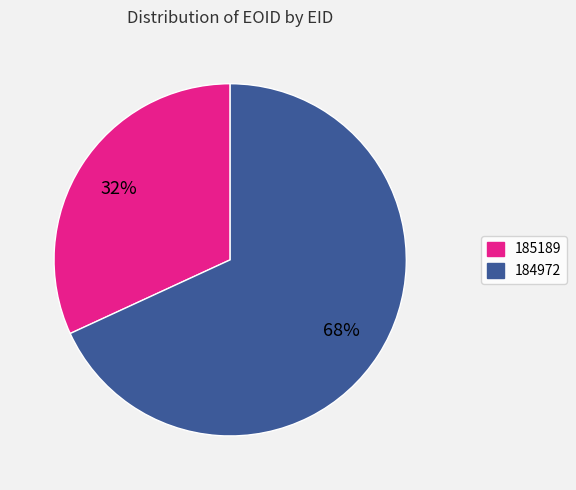

Is there any slice that represents more than half of the pie?

Yes